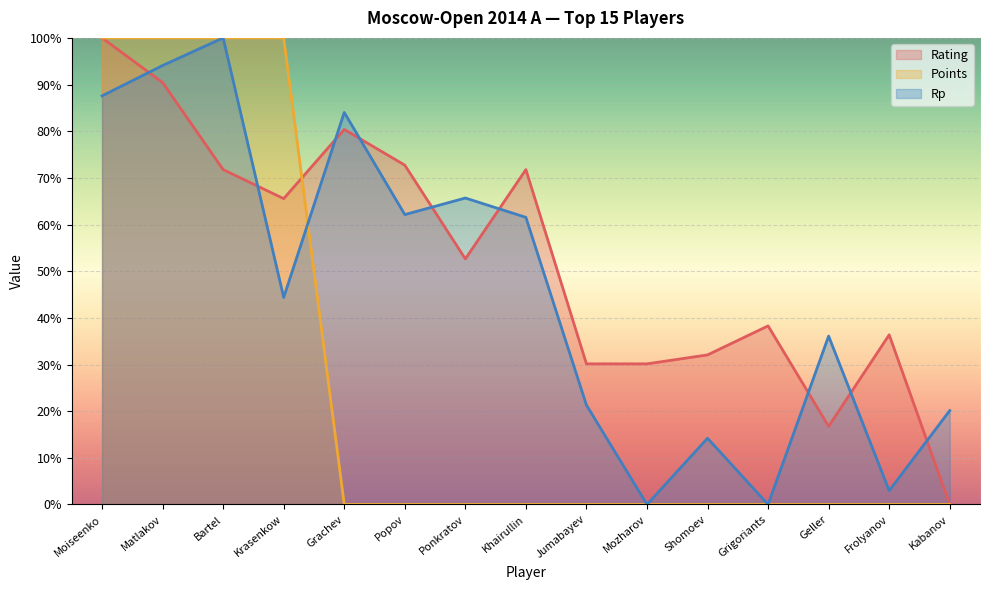

What are all the series names shown in the legend?

Rating, Points, Rp